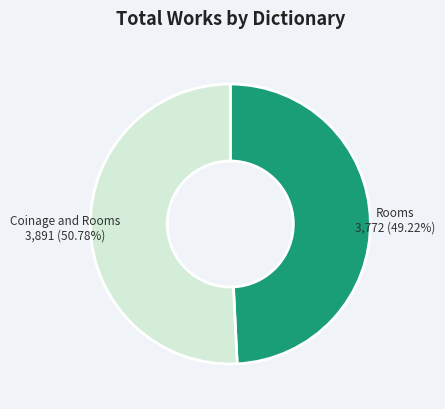

What portion of the pie excludes Rooms?

50.8%